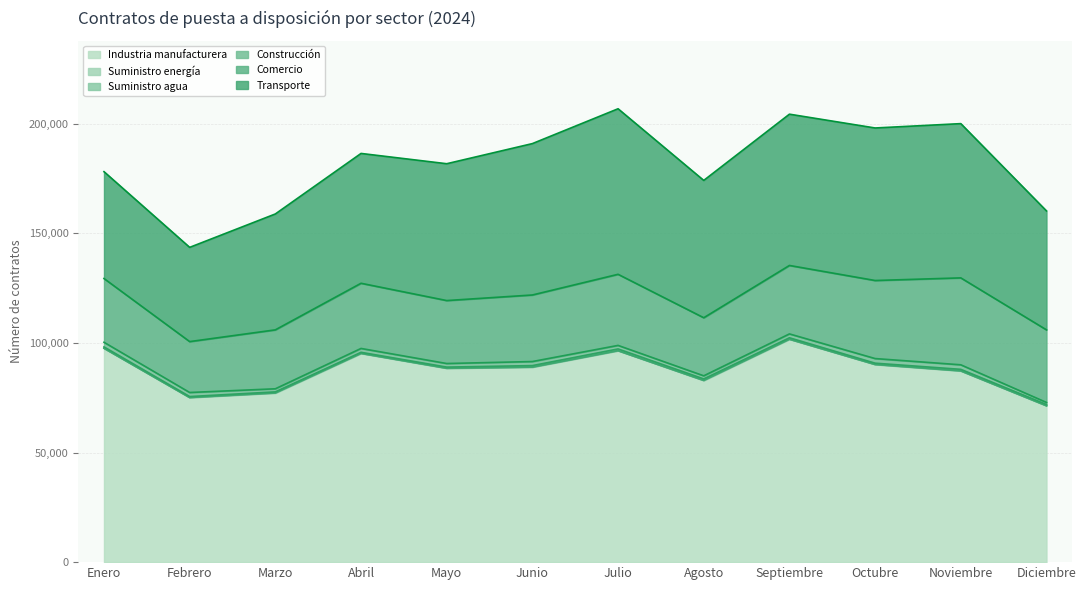

At how many categories does at least one series exceed 49936?

12